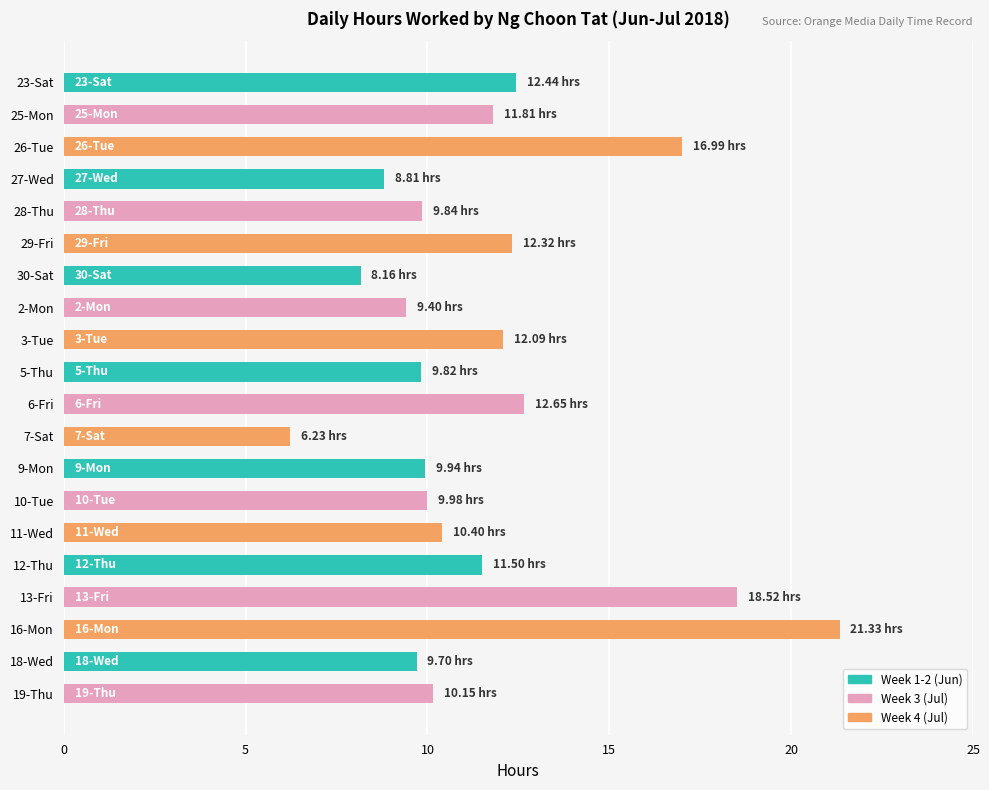

Where is the data nearest to the value 13?

6-Fri